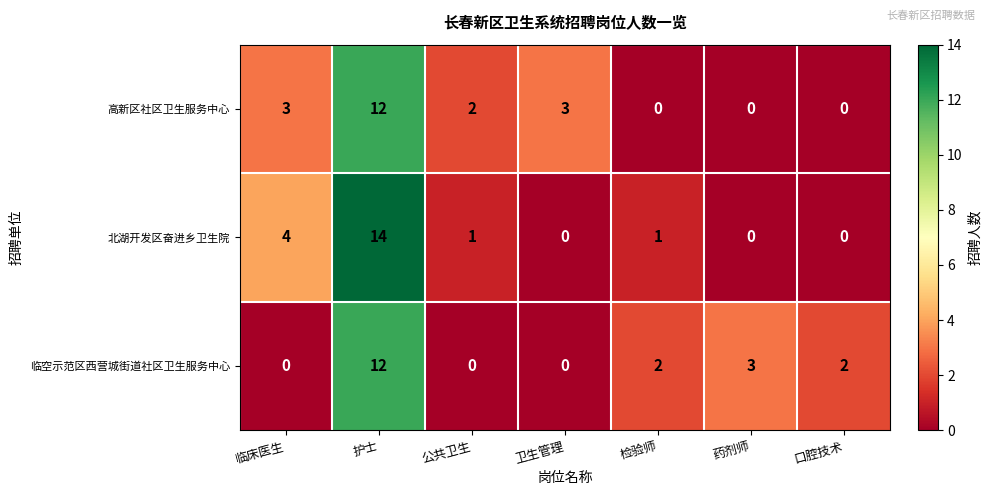

Reading left to right, what are all the values shown in this chart?

高新区社区卫生服务中心: 3	12	2	3	0	0	0
北湖开发区奋进乡卫生院: 4	14	1	0	1	0	0
临空示范区西营城街道社区卫生服务中心: 0	12	0	0	2	3	2